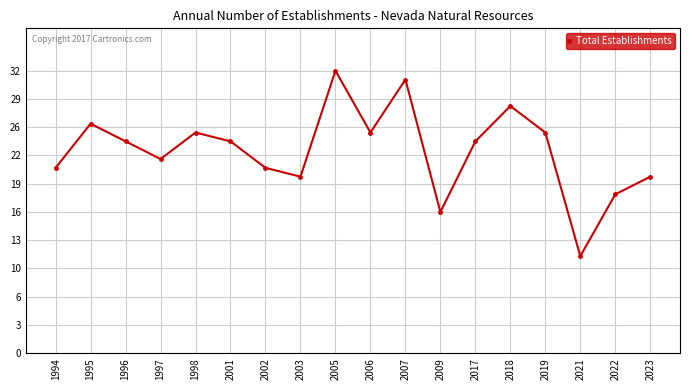

Which has a higher value, 2019 or 1995?

1995